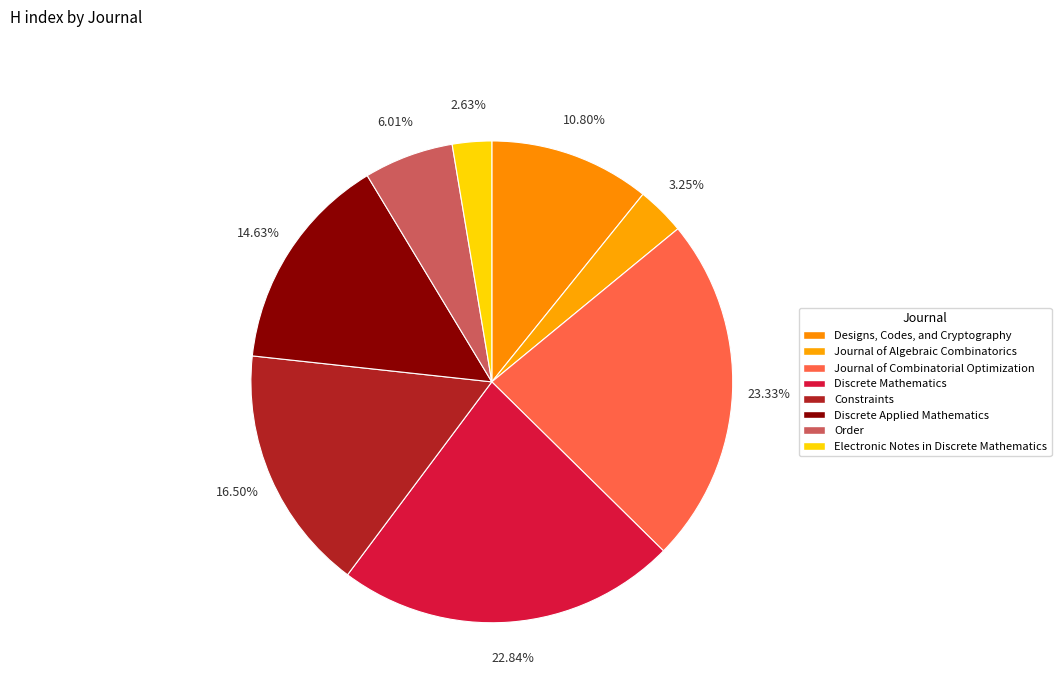

What is the smallest slice in the pie chart?

Electronic Notes in Discrete Mathematics